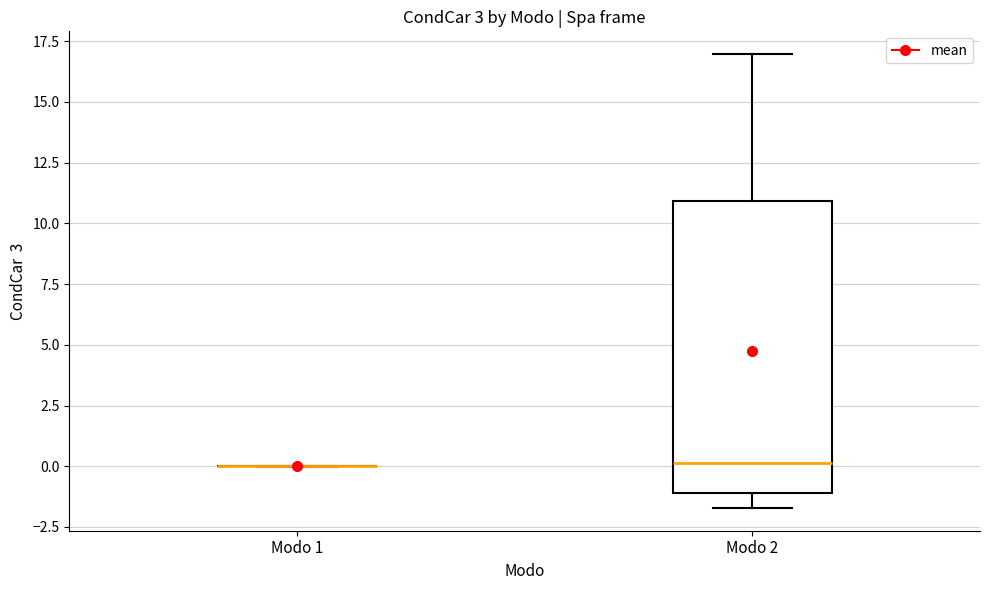

Comparing the boxes themselves (not the whiskers), which one is the tallest?

Modo 2